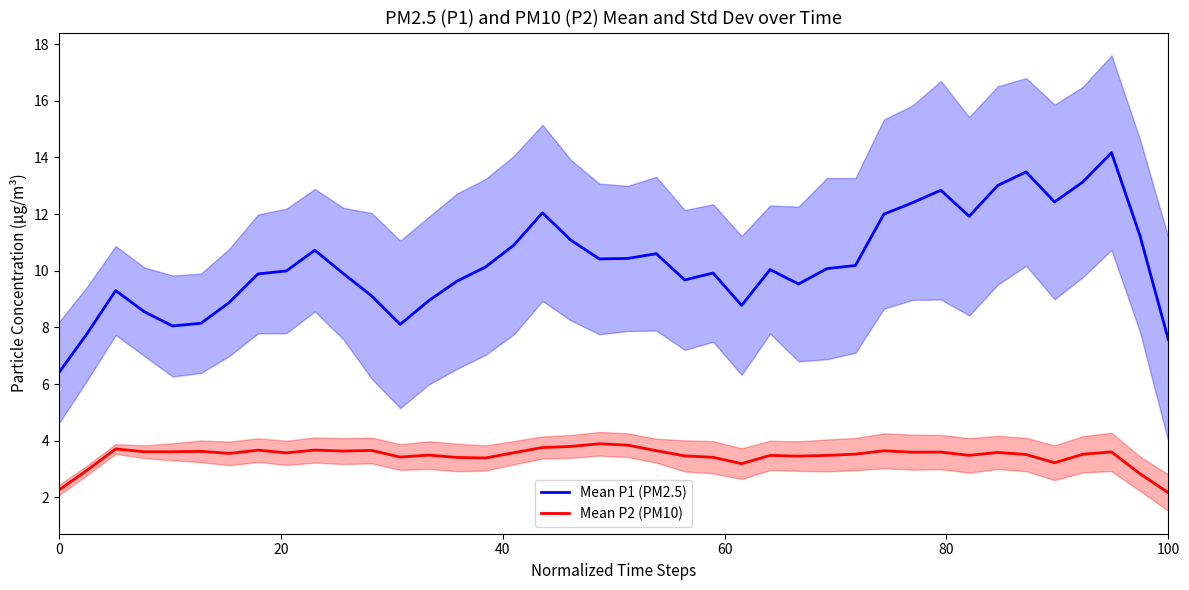

True or false: Mean P1 (PM2.5) and Mean P2 (PM10) intersect in this chart.

False